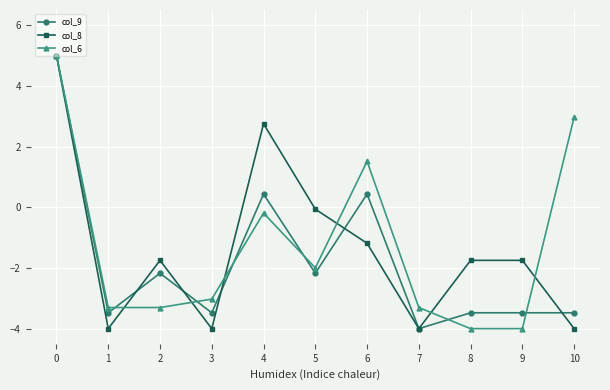

What is the sum of the col_6 values at 0 and 9?

1.0